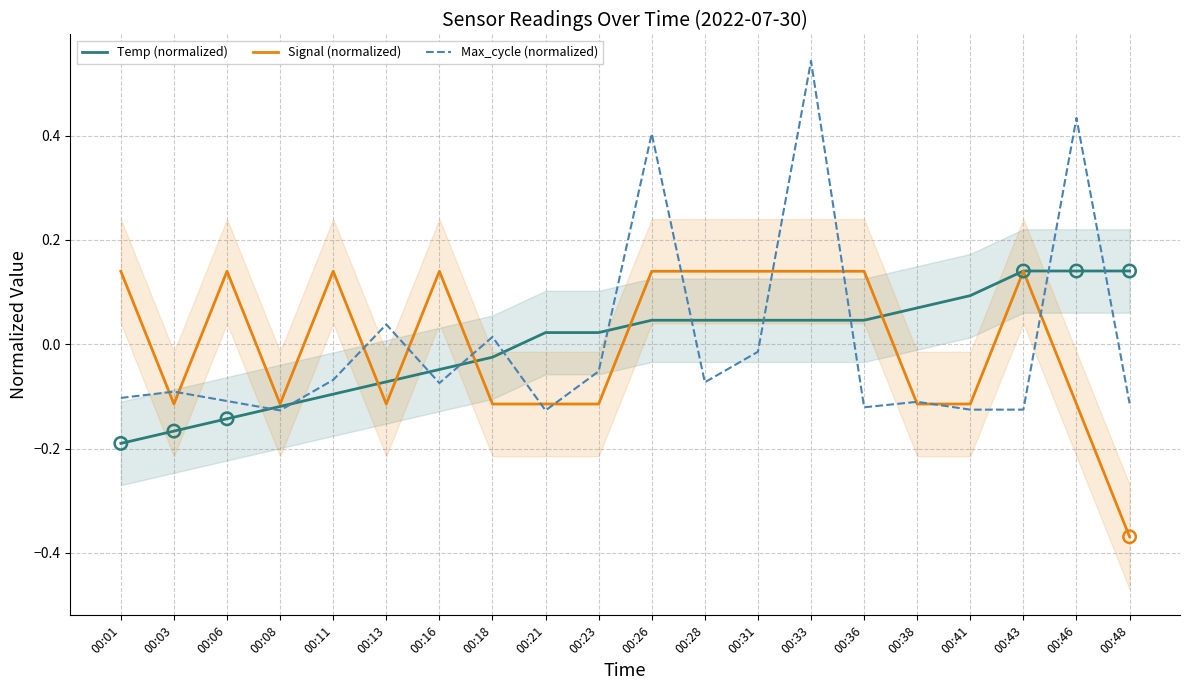

Which series has the largest total across all categories?

Max_cycle (normalized)